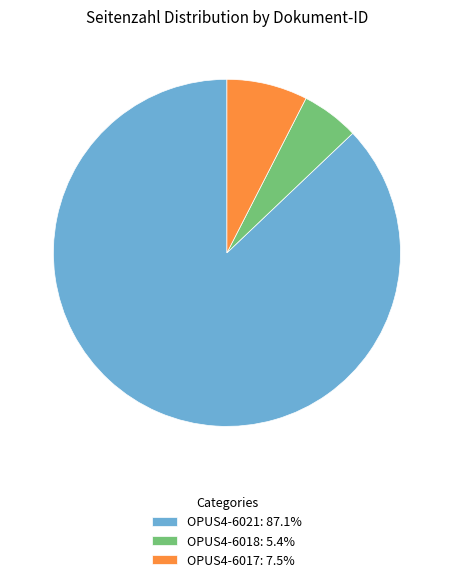

Does any single category account for the majority?

Yes